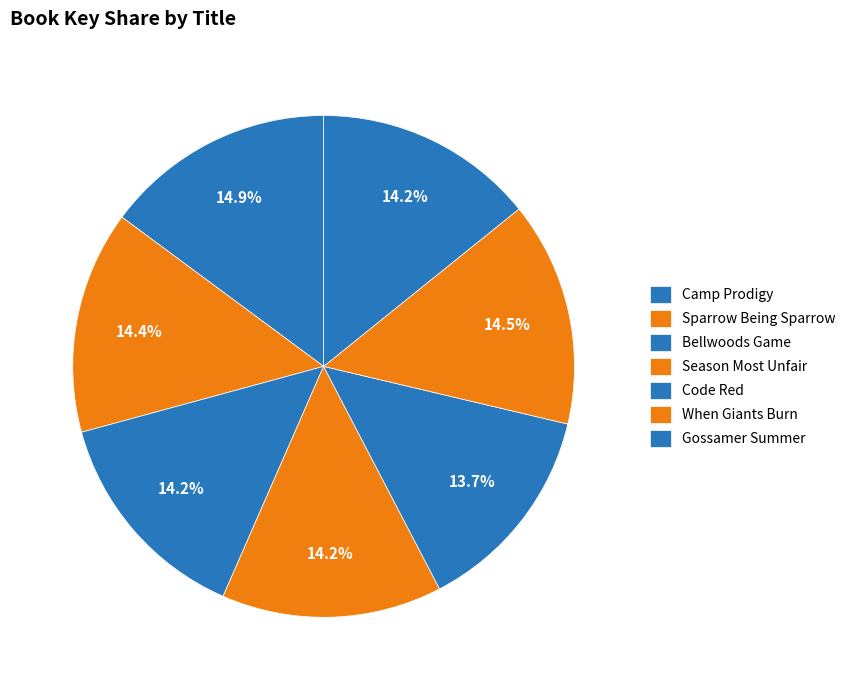

What is the smallest slice in the pie chart?

Code Red